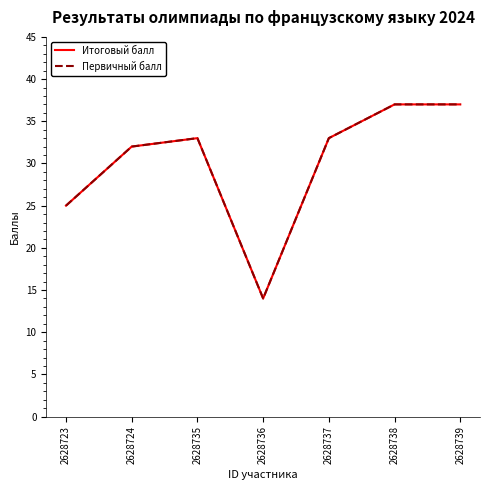

In Первичный балл, how many points are higher than both neighbors (excluding endpoints)?

1